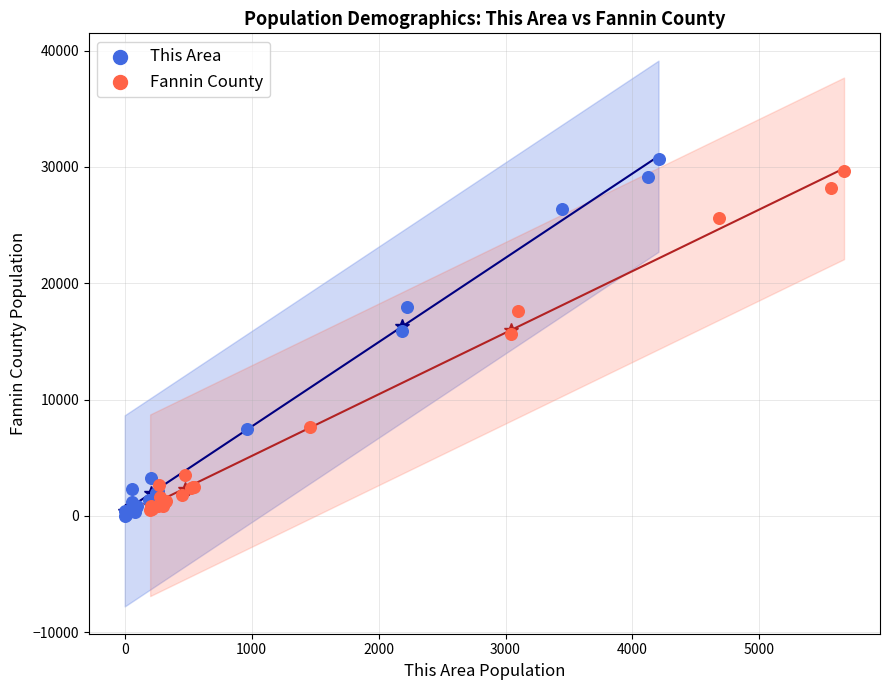

What are all the series names shown in the legend?

This Area, Fannin County